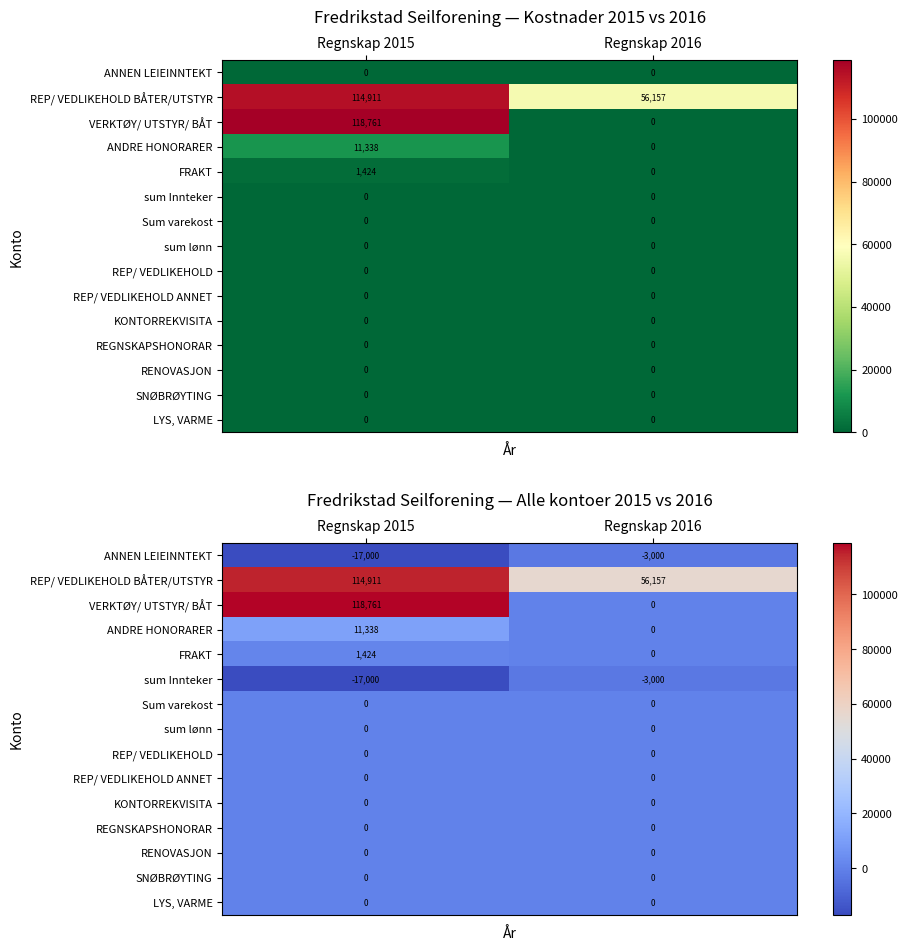

Which series has the largest range (max minus min)?

VERKTØY/ UTSTYR/ BÅT